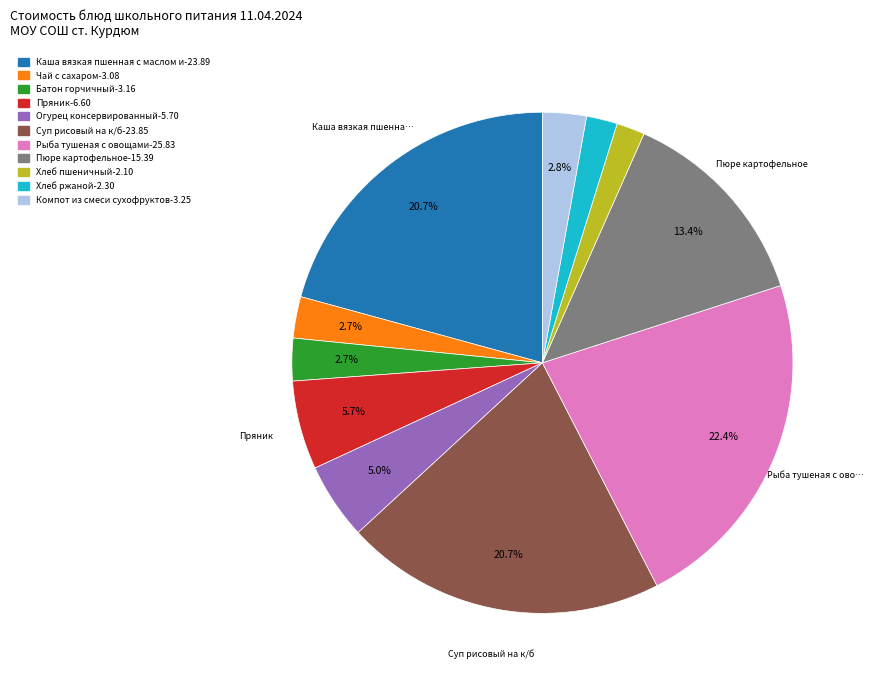

Is there a majority slice in this chart?

No